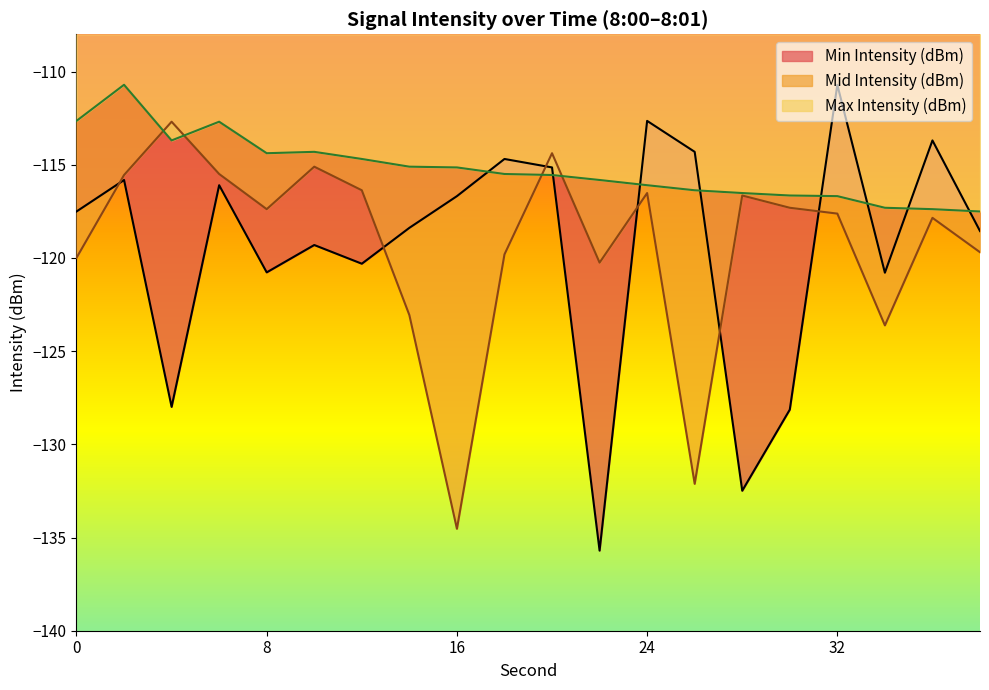

At which category does Min Intensity (dBm) reach its first local peak?

2